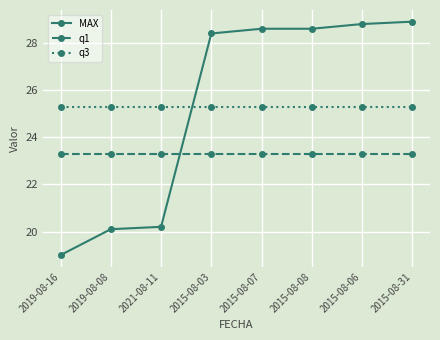

What position from the right is 2015-08-03?

5